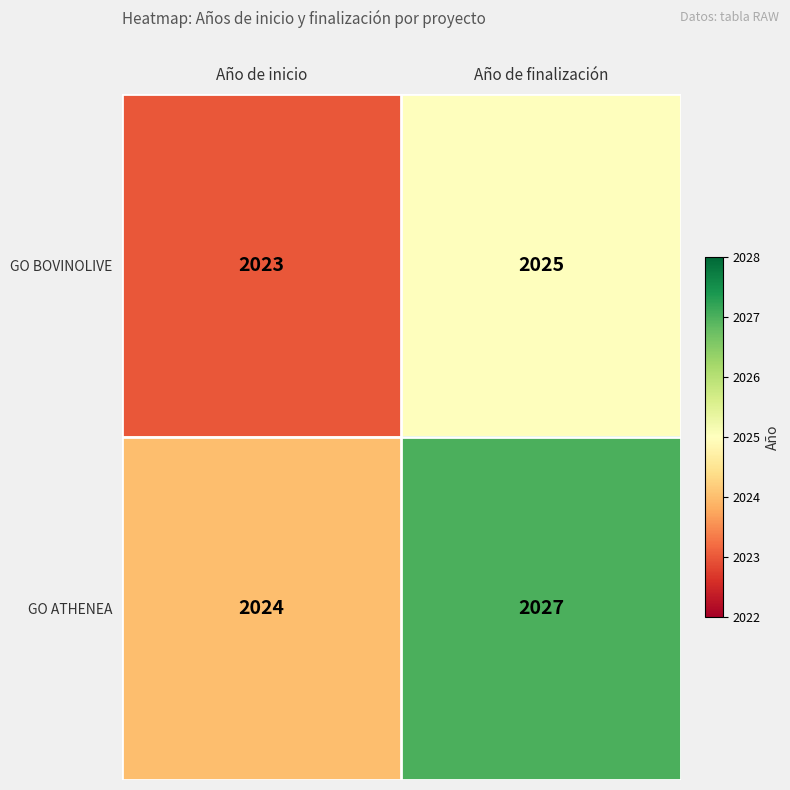

Rank the series by their maximum value, from lowest to highest.

GO BOVINOLIVE, GO ATHENEA